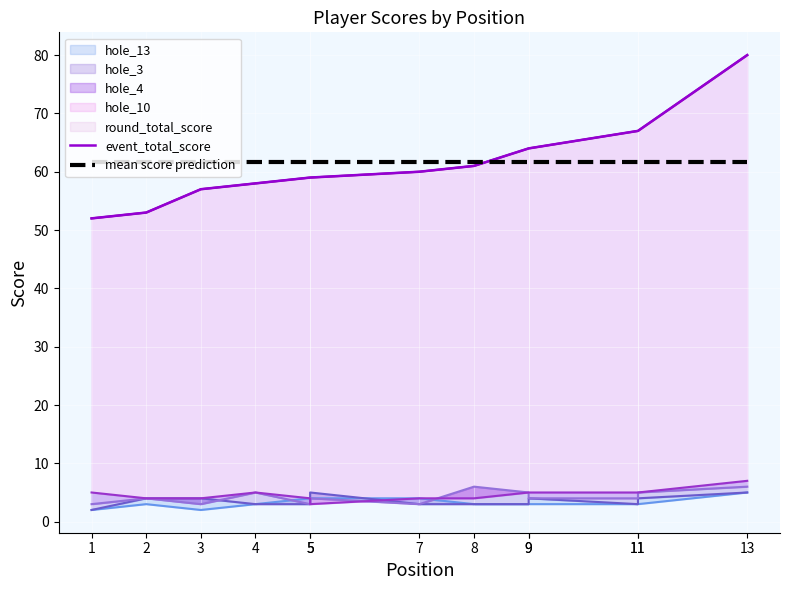

At which label does event_total_score reach its minimum?

1